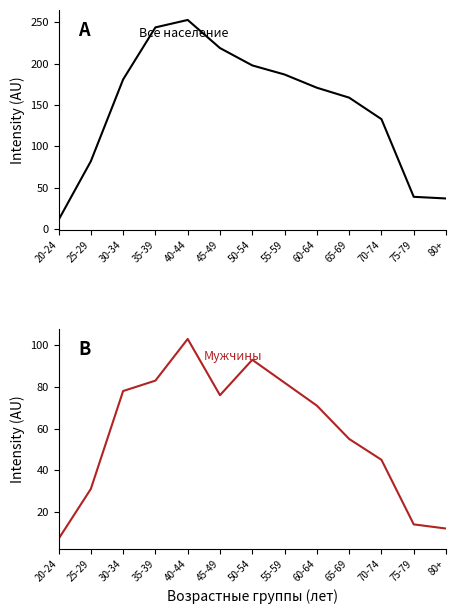

True or false: Мужчины и женщины (Высшее без степени) and Мужчины (Высшее без степени) intersect in this chart.

False